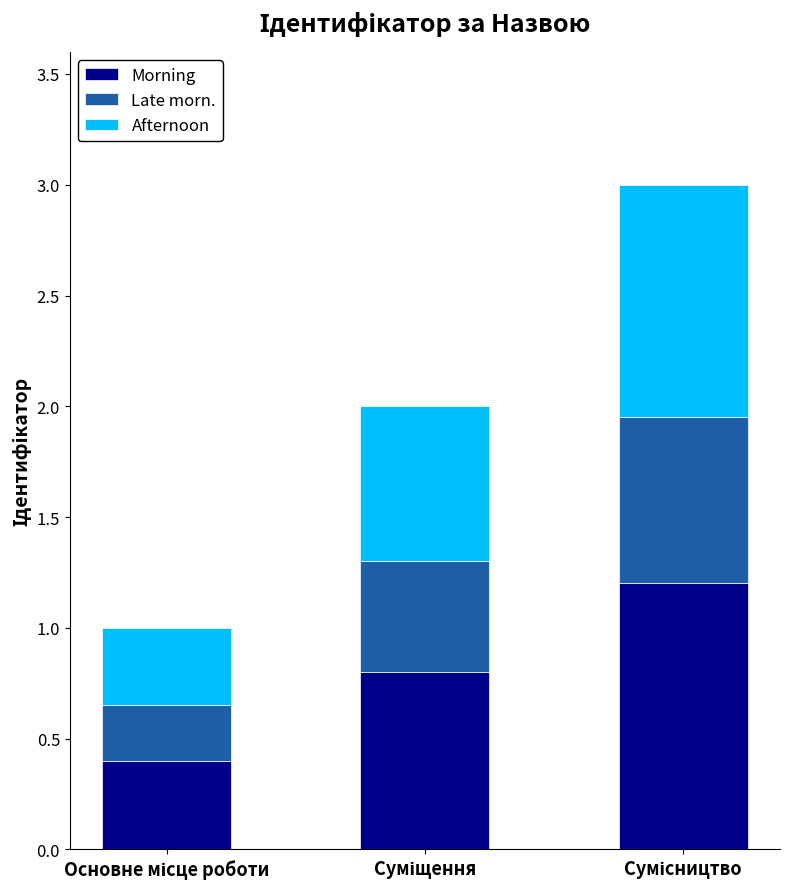

What is the lowest value of the Morning series?

0.4